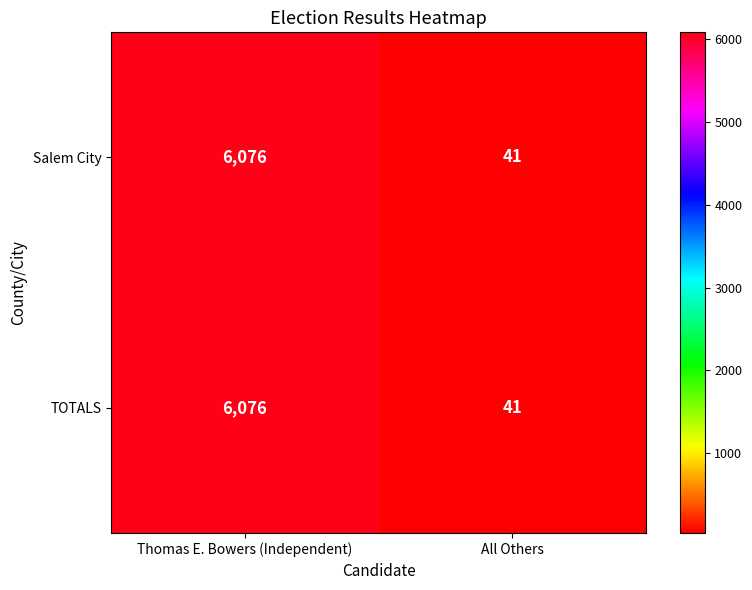

Read the Salem City value at Thomas E. Bowers (Independent).

6076